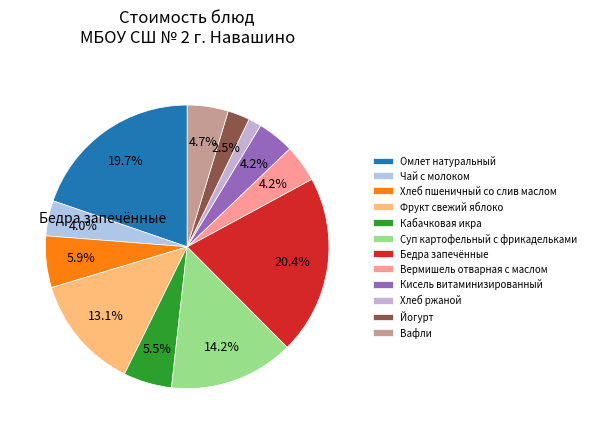

How much of the chart is everything except Вермишель отварная с маслом?

95.8%